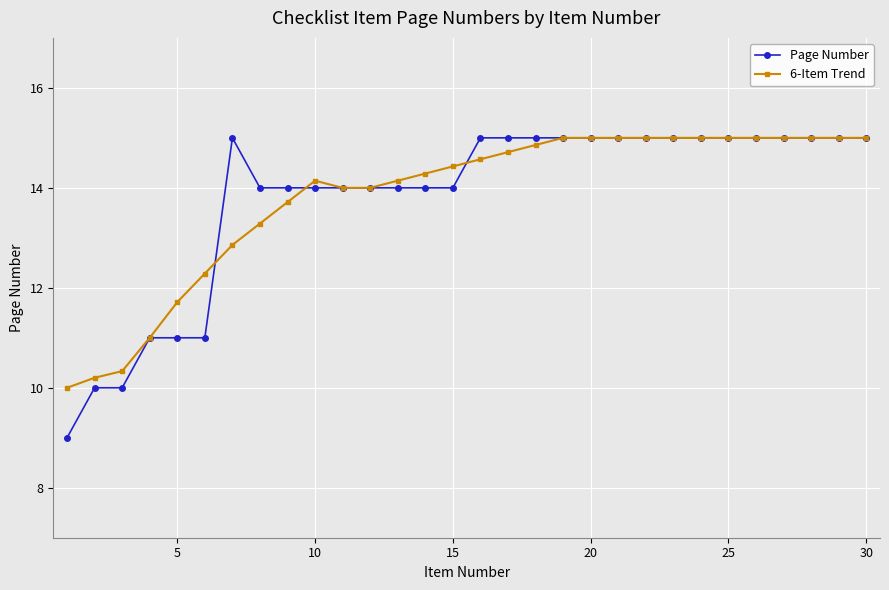

What is the minimum value for 6-Item Trend?

10.0